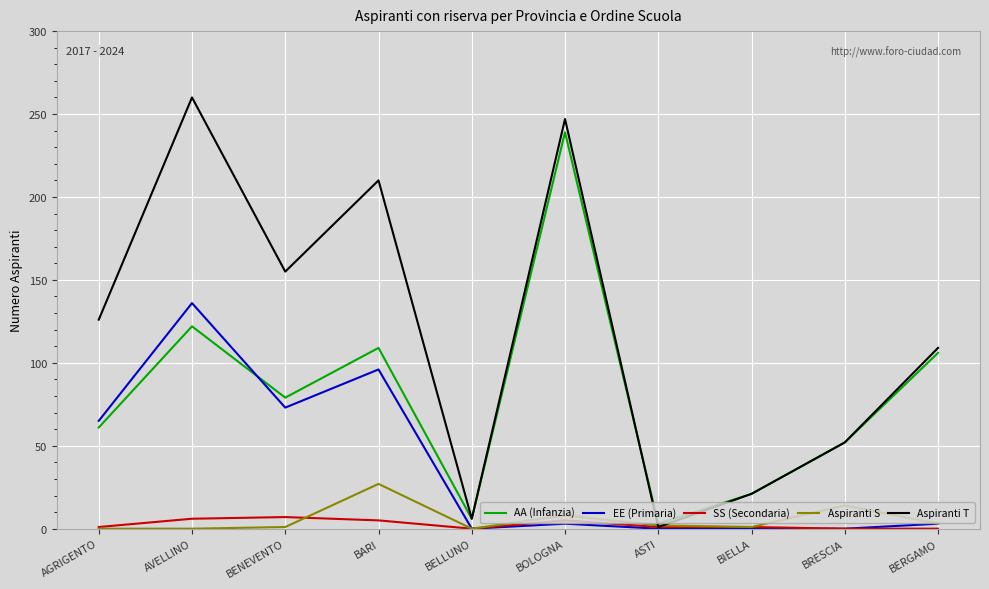

What is the greatest value displayed?

260